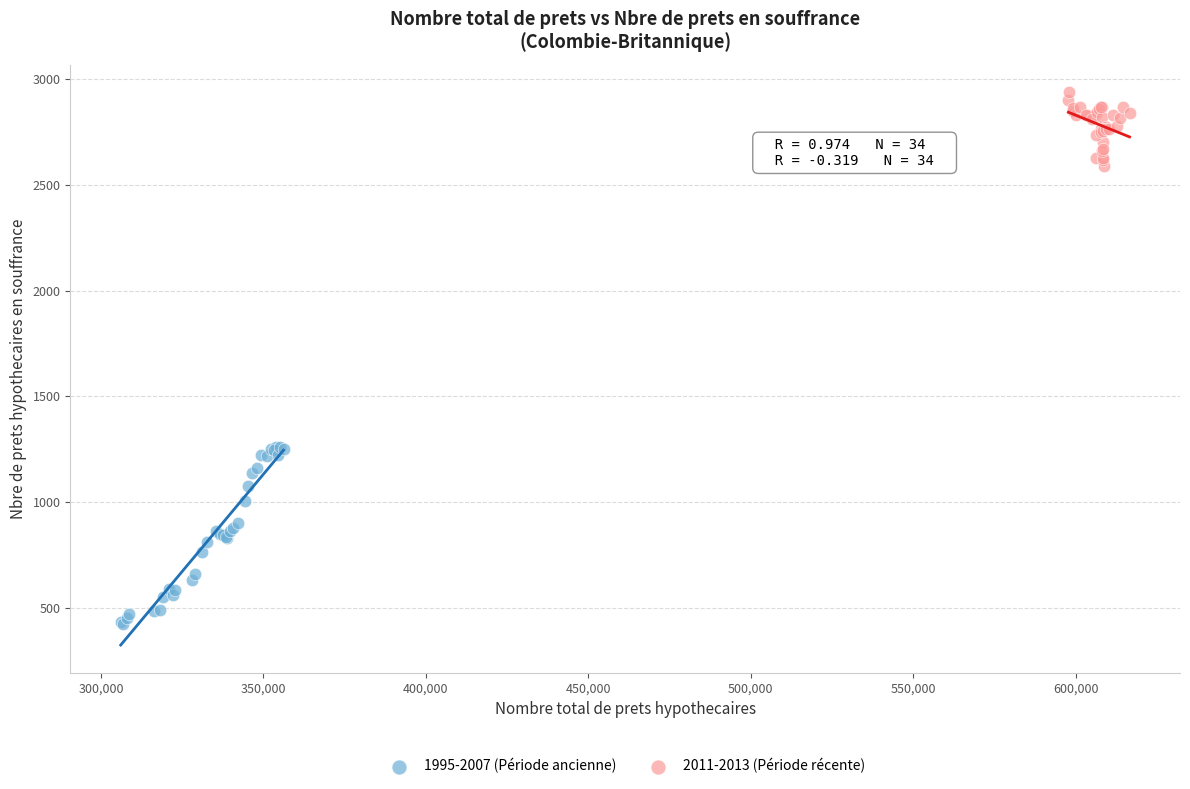

Which series has the largest Y range (max minus min)?

1995-2007 (Période ancienne)